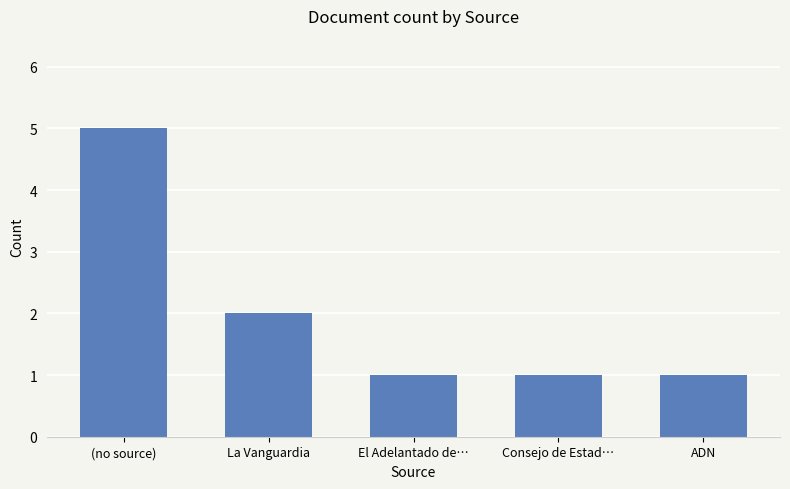

The chart shows a value of 1 at ADN. True or false?

True